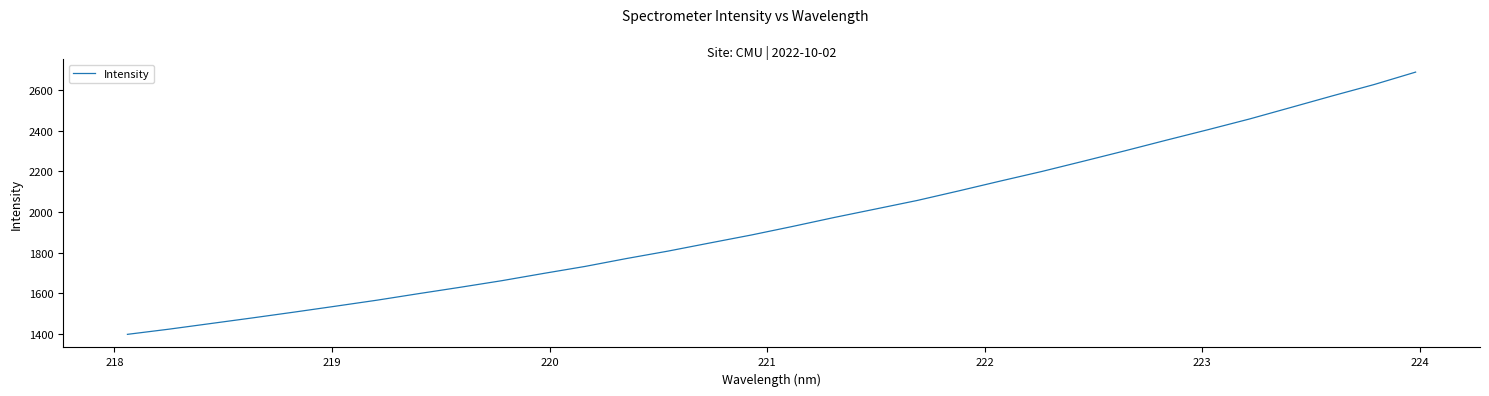

What is the difference between the maximum and minimum values?

1289.1